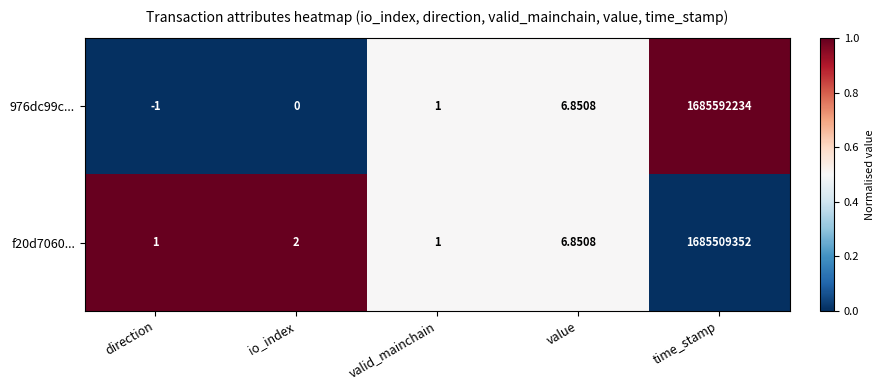

List the series in order of their overall mean, highest first.

976dc99c..., f20d7060...